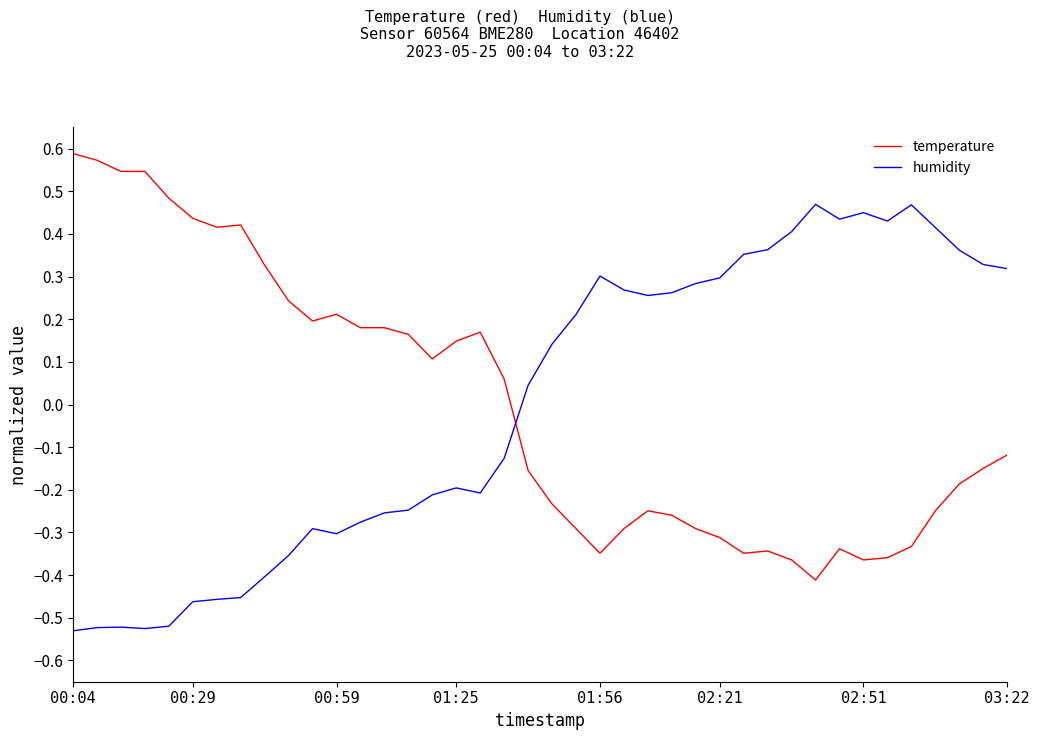

Rank the series by their maximum value, from lowest to highest.

humidity, temperature